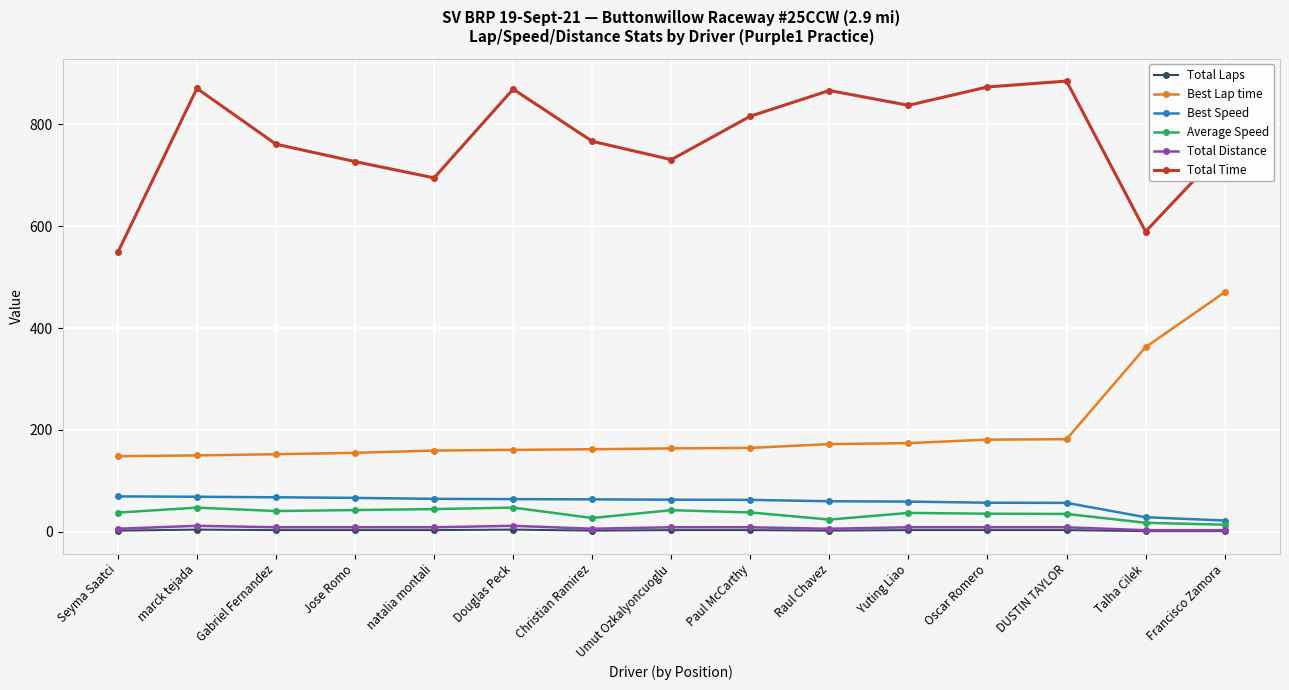

How many lines are shown in the chart?

6